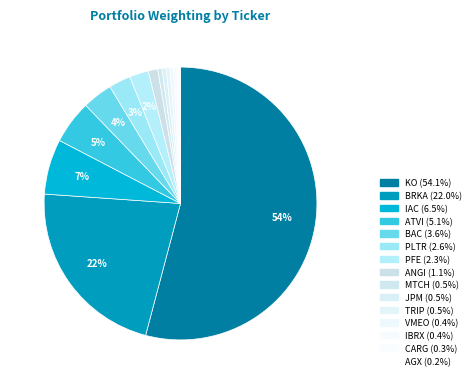

Rank the categories by value from lowest to highest.

AGX, CARG, IBRX, VMEO, TRIP, JPM, MTCH, ANGI, PFE, PLTR, BAC, ATVI, IAC, BRKA, KO